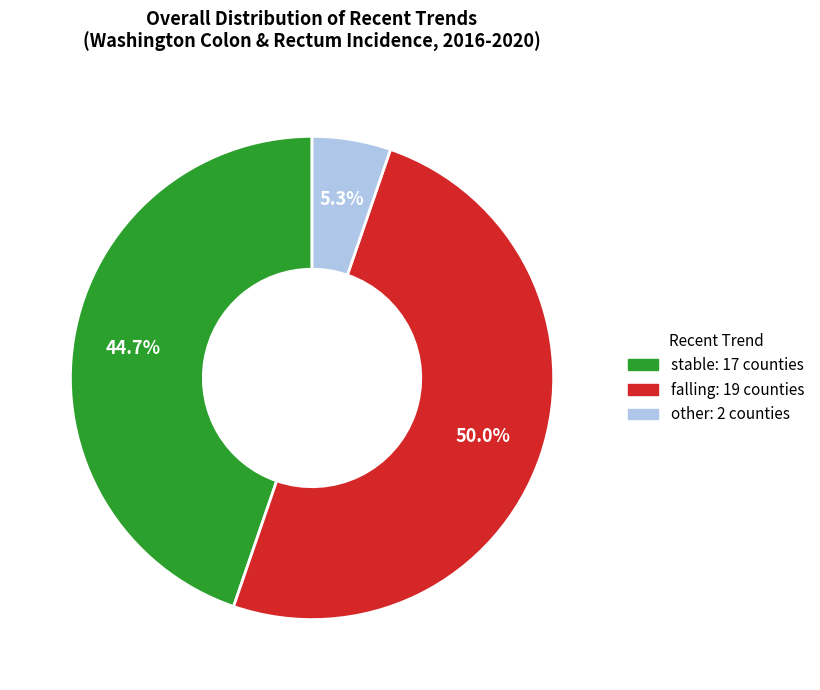

To the nearest percent, what is the average slice percentage?

33%